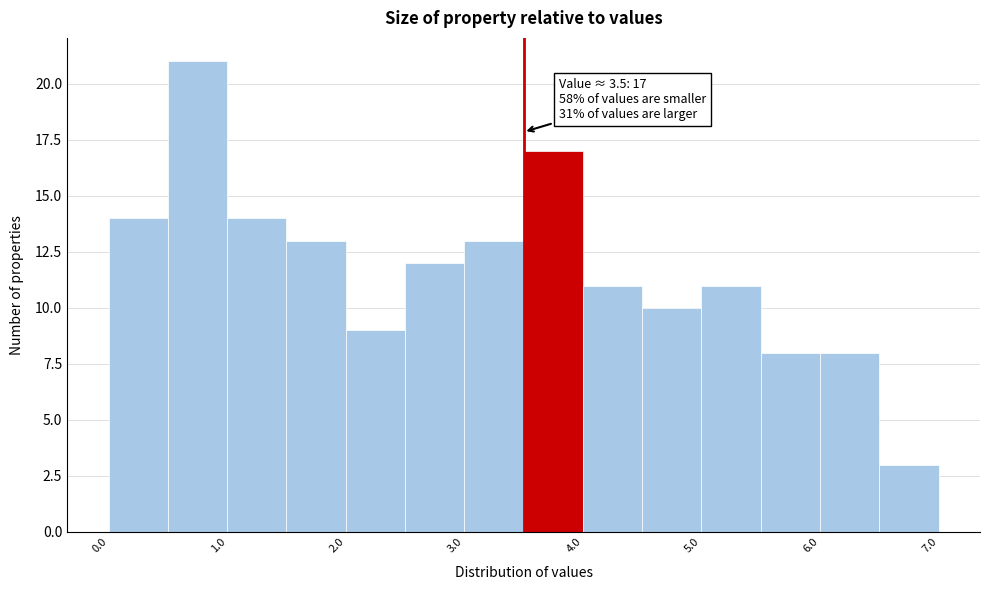

Which range on the x-axis has the tallest bar?

0.5 to 1.0